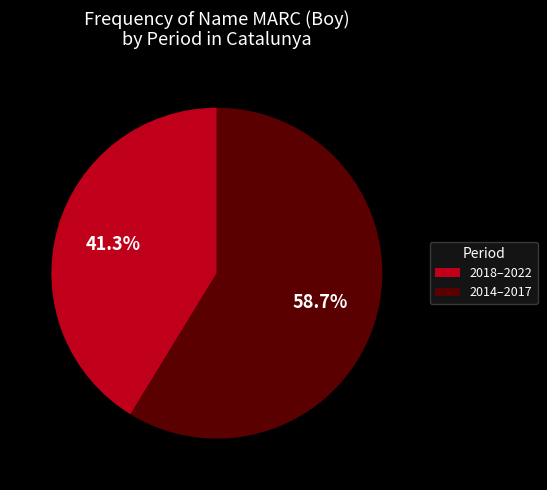

Is there any slice that represents more than half of the pie?

Yes